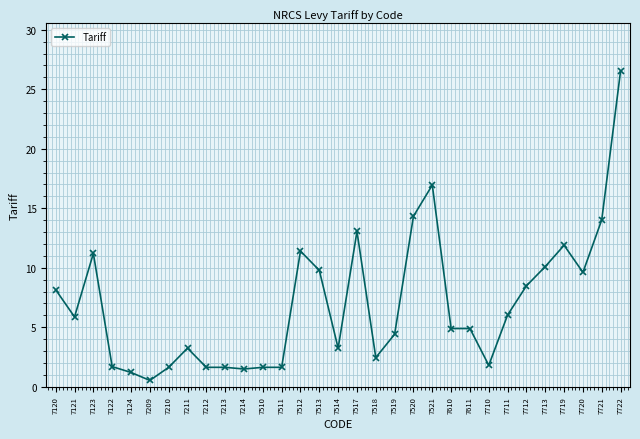

Is it true that the value at 7120 is 12.0?

False